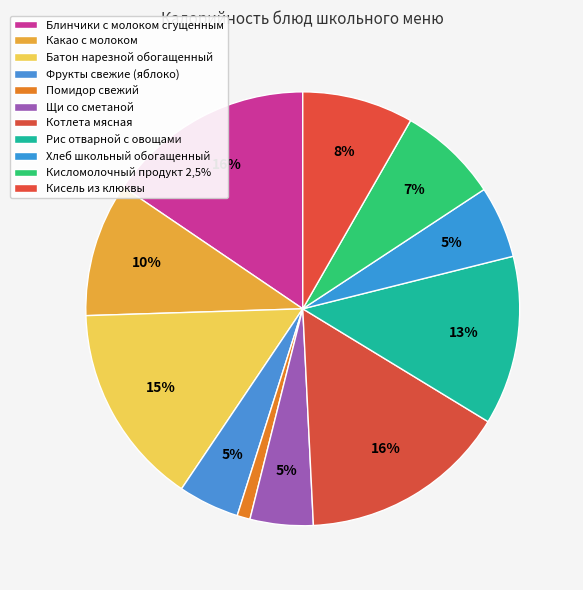

Which has a higher value, Кисель из клюквы or Щи со сметаной?

Кисель из клюквы